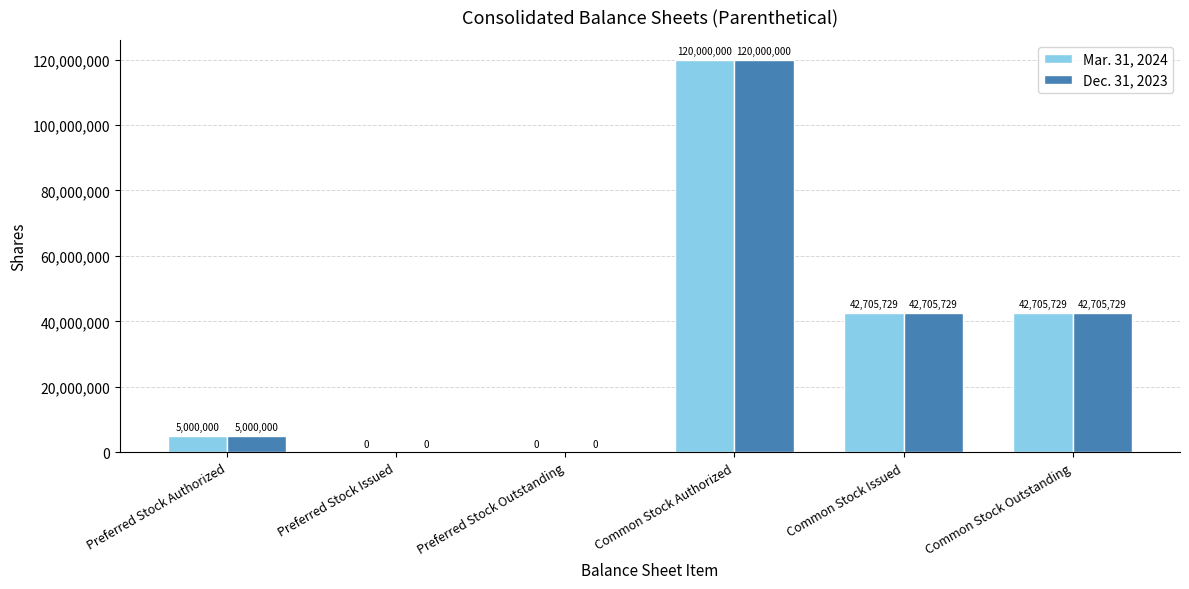

Which category has the highest value in the Mar. 31, 2024 series?

Common Stock Authorized